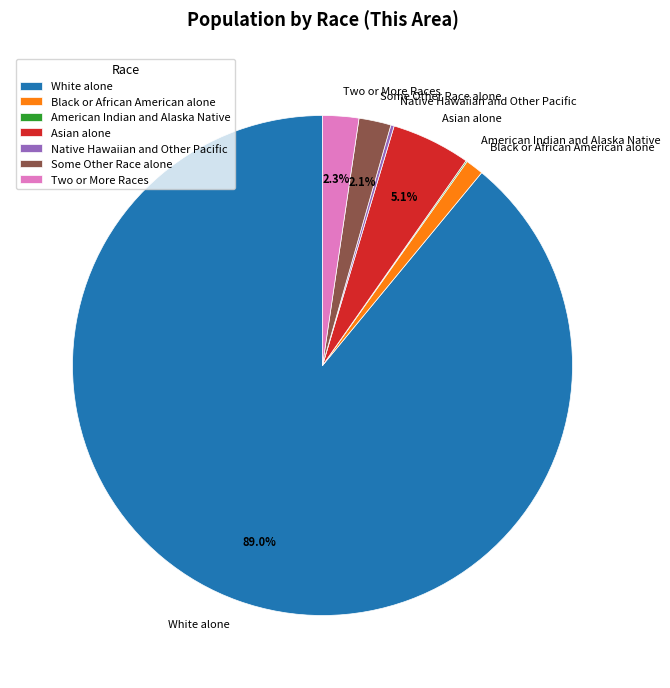

What is the ratio of the value at Asian alone to the value at Two or More Races?

2.2